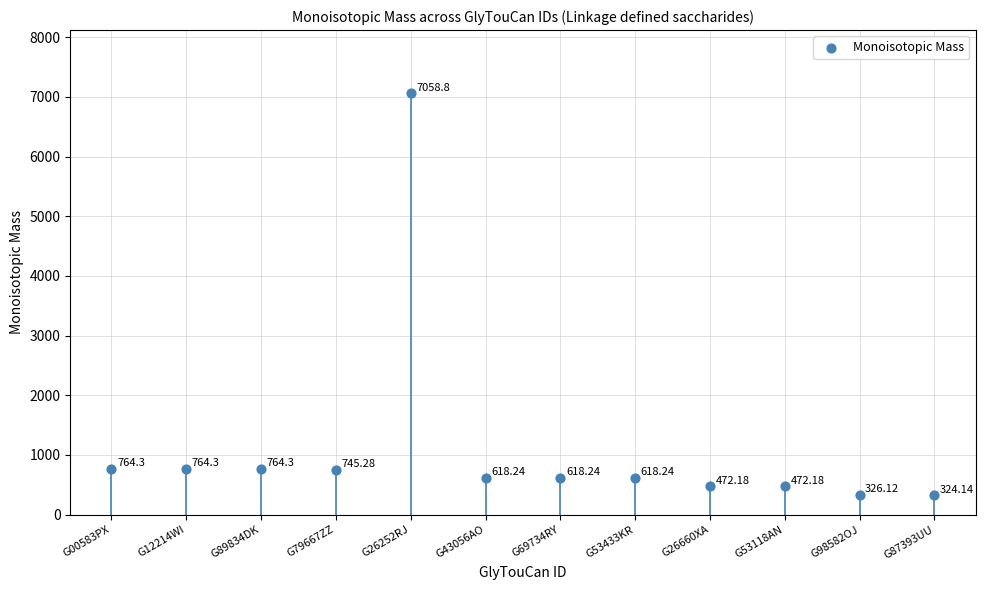

What is the range of Y values (max minus min)?

6734.7